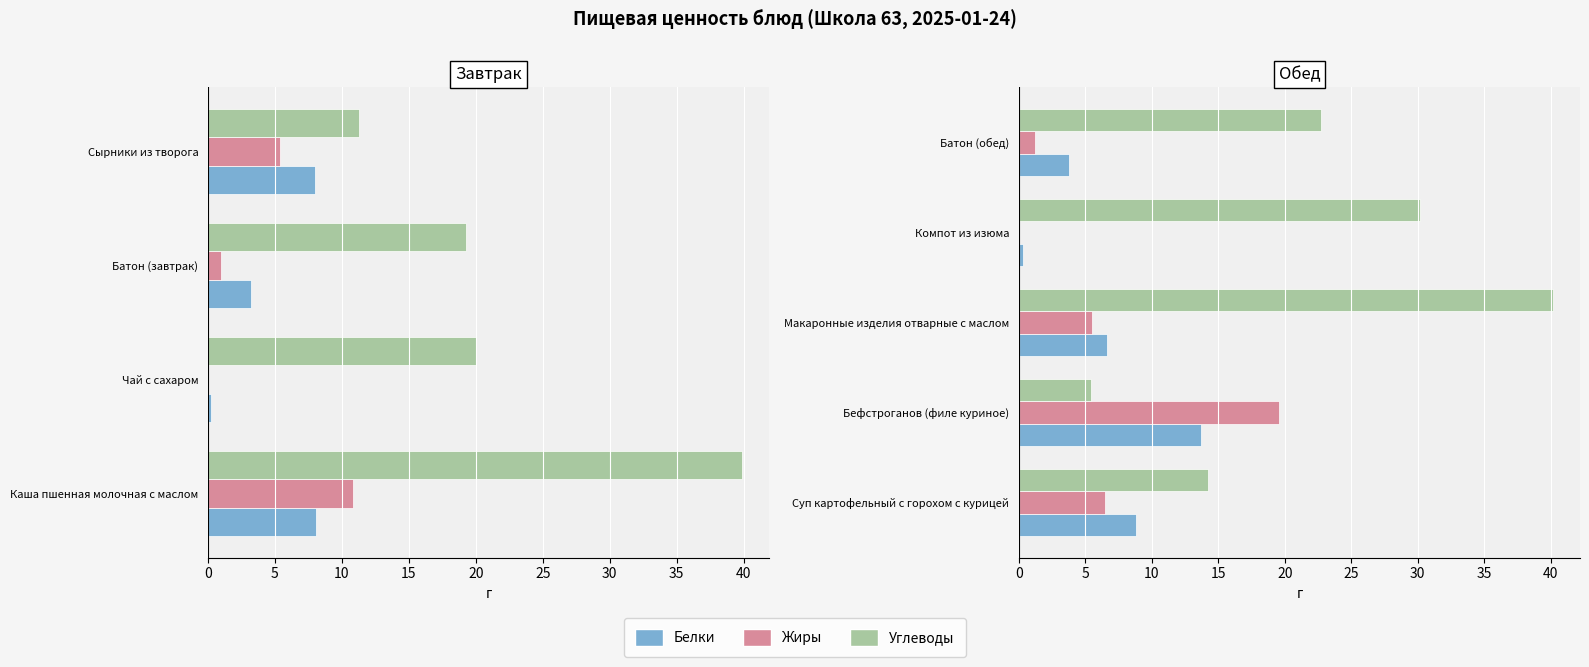

At Батон (обед), list the series in order from smallest to largest.

Жиры, Белки, Углеводы